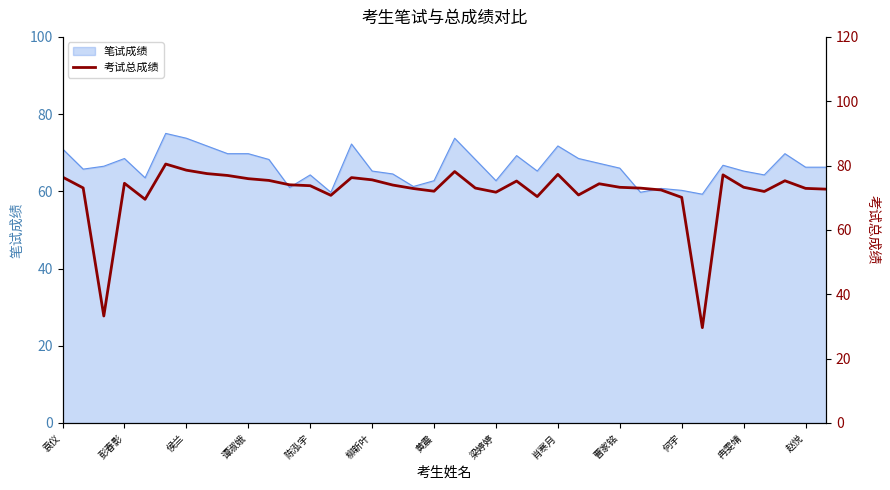

What is the smallest value displayed?

29.6